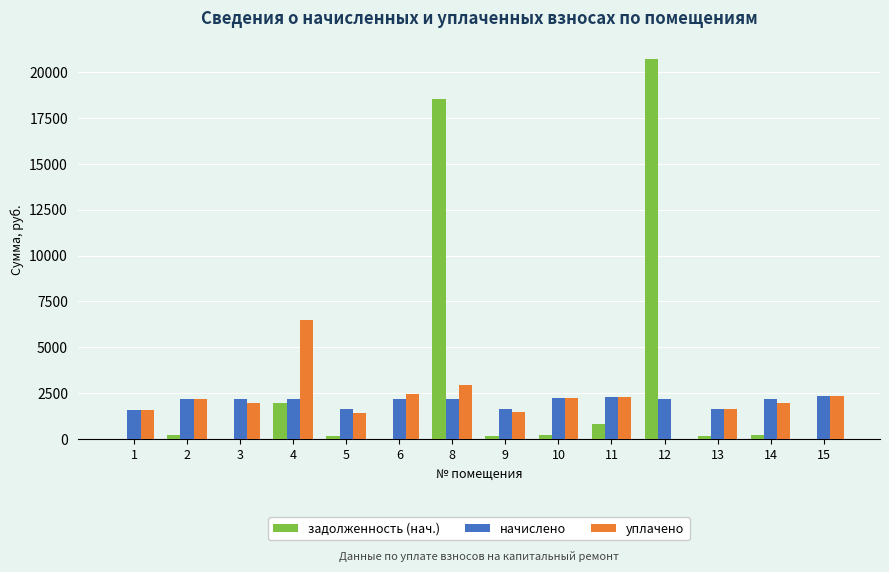

Does the chart contain stacked bars?

No